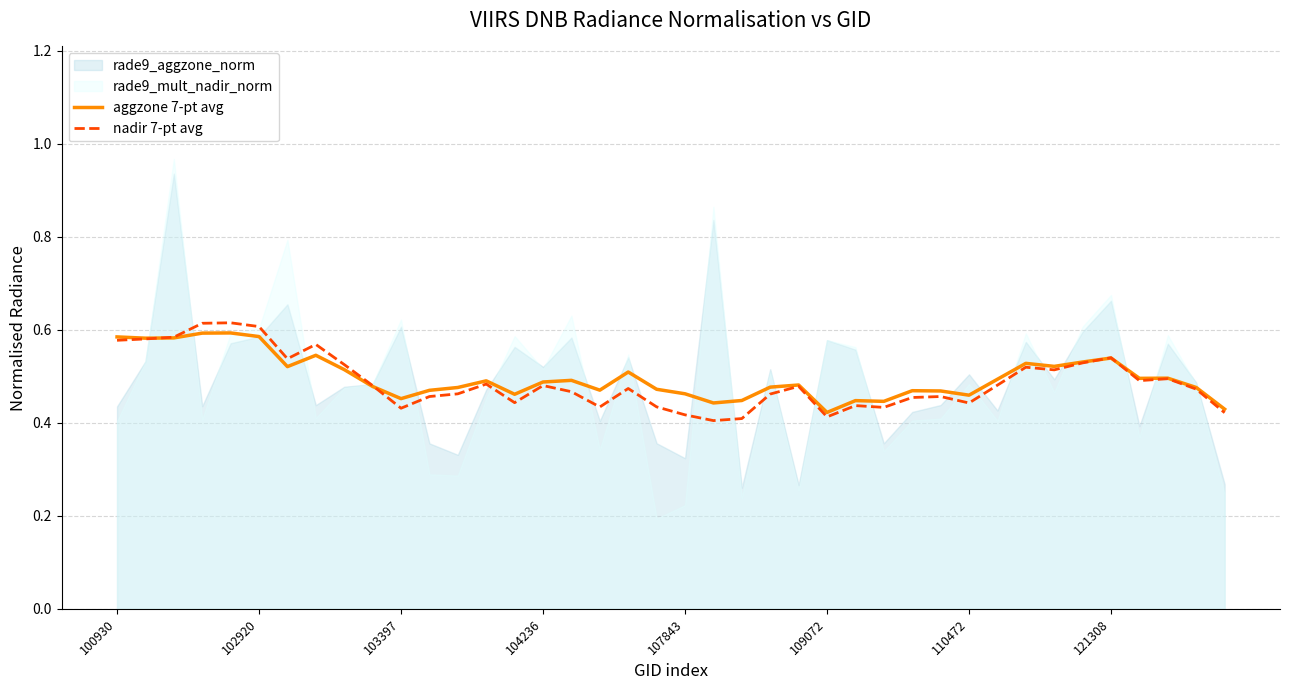

True or false: aggzone 7-pt avg has more than 1 interior local peaks.

True